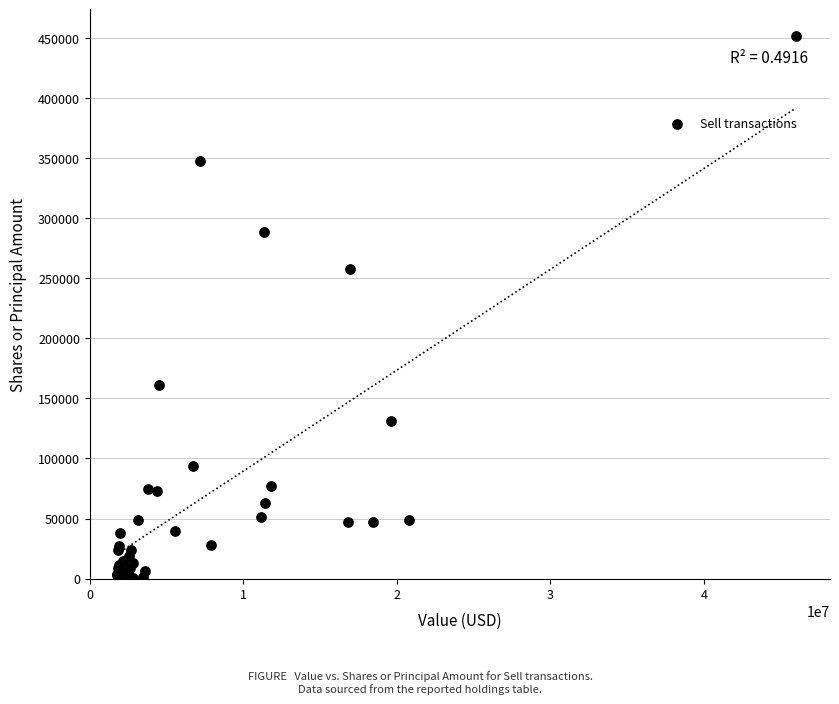

What Y value in the scatter plot is closest to 226030?

257941